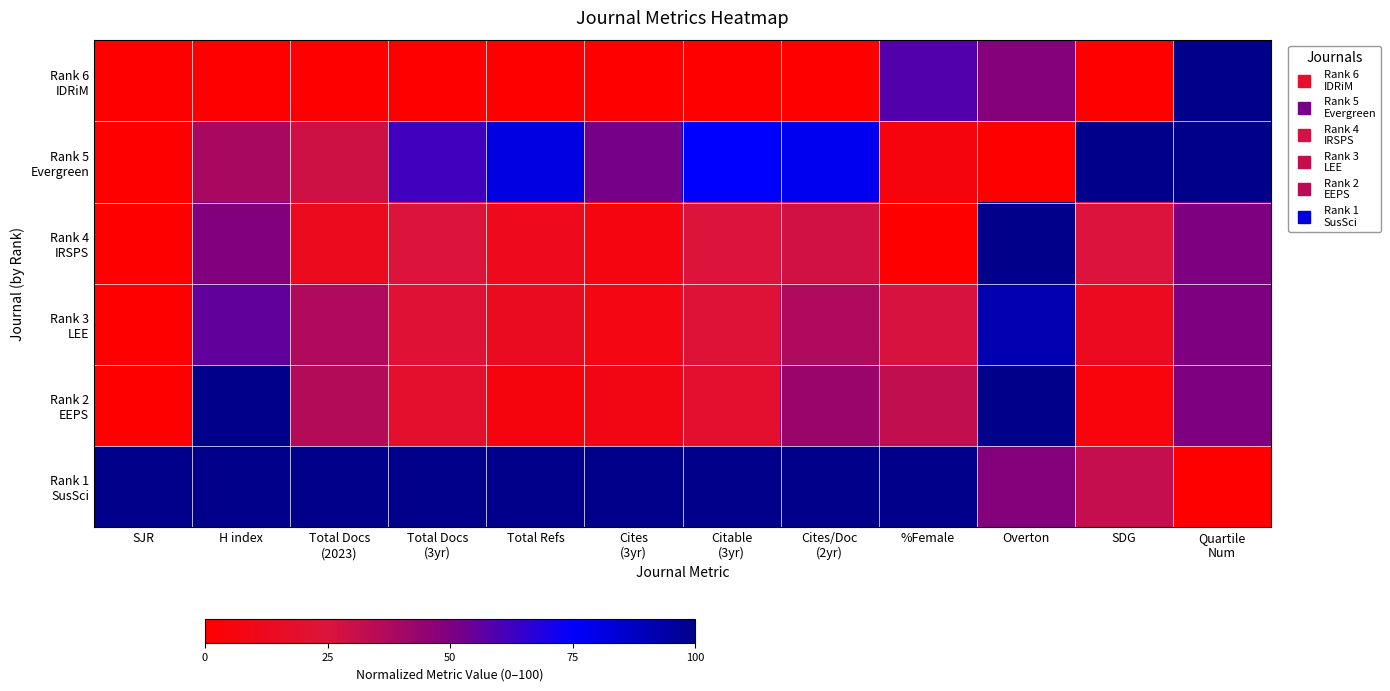

Which category has the lowest value across all series?

SJR